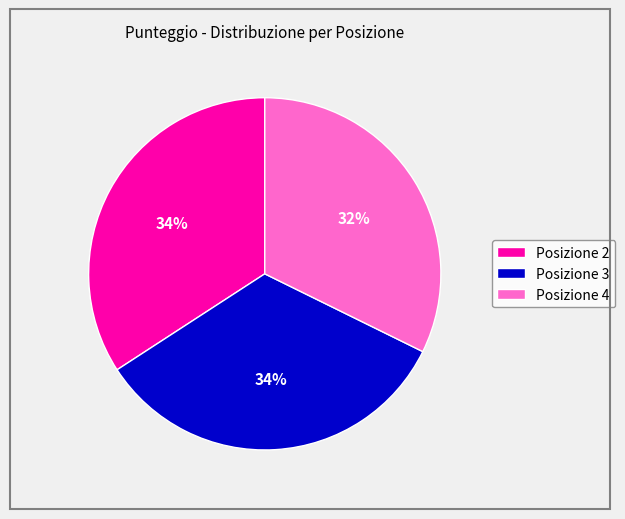

True or false: Posizione 3 accounts for 21% of the total.

False